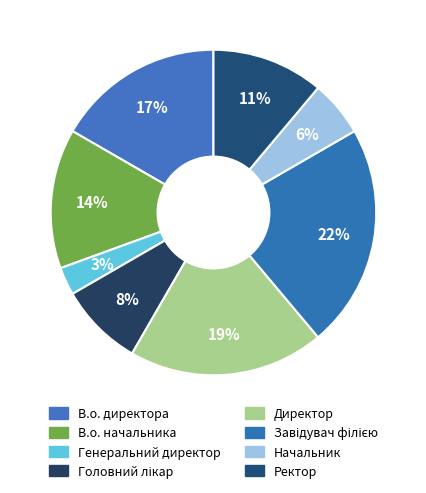

Is it true that Завідувач філією is 34% of the pie?

False